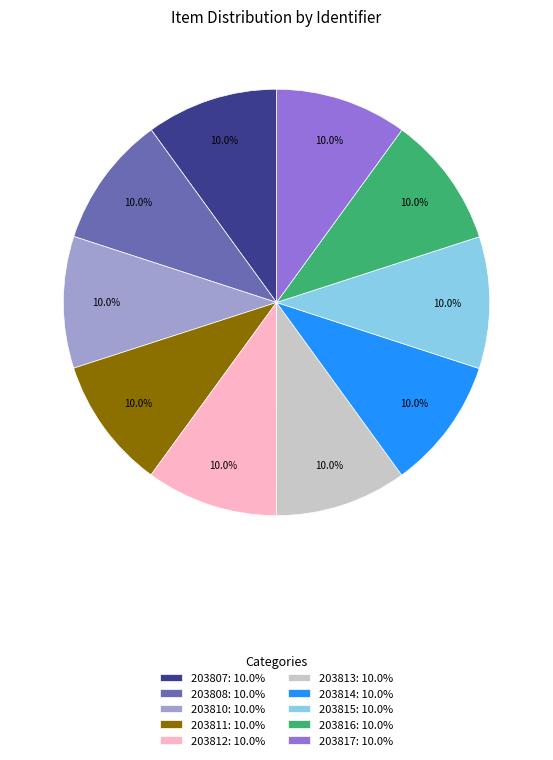

True or false: 203813 accounts for 10% of the total.

True